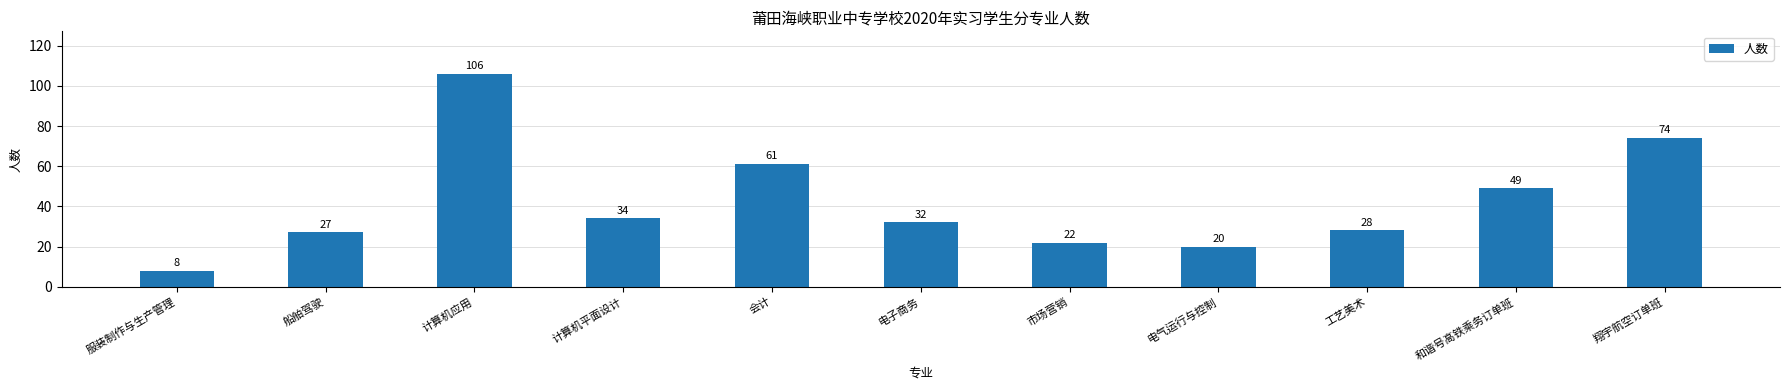

The chart shows a value of 22 at 市场营销. True or false?

True